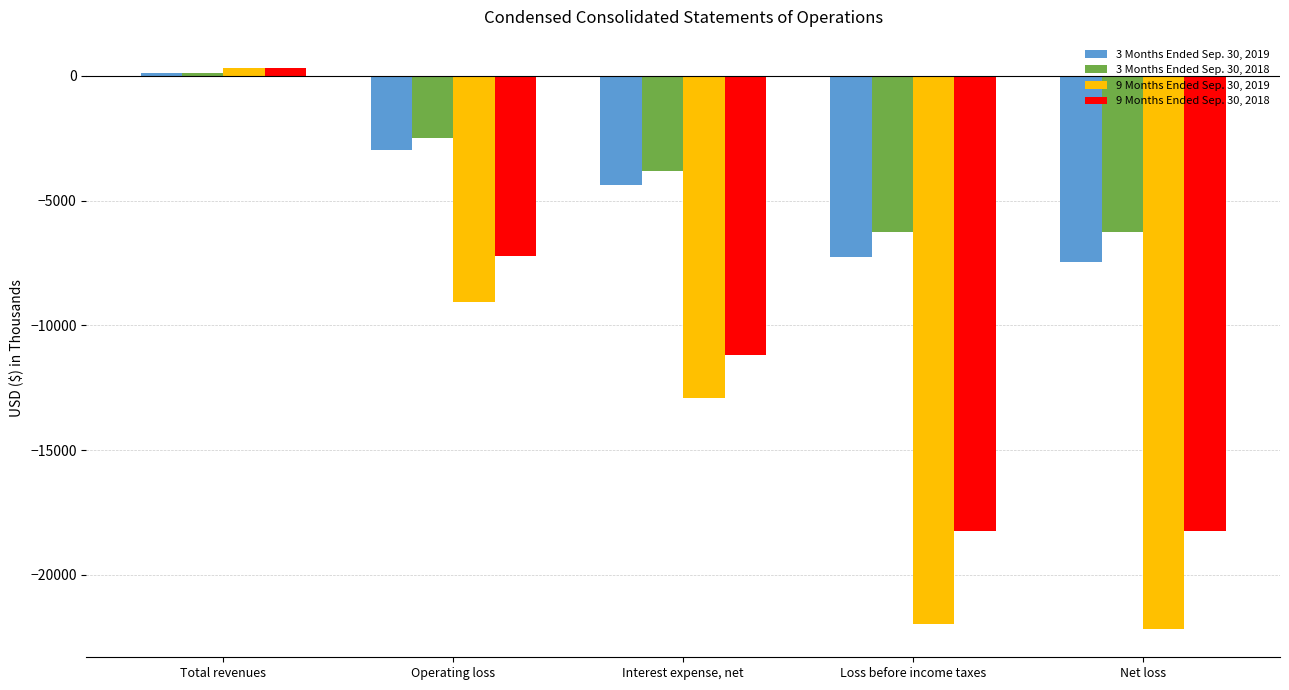

Which series has the widest spread of values?

9 Months Ended Sep. 30, 2019